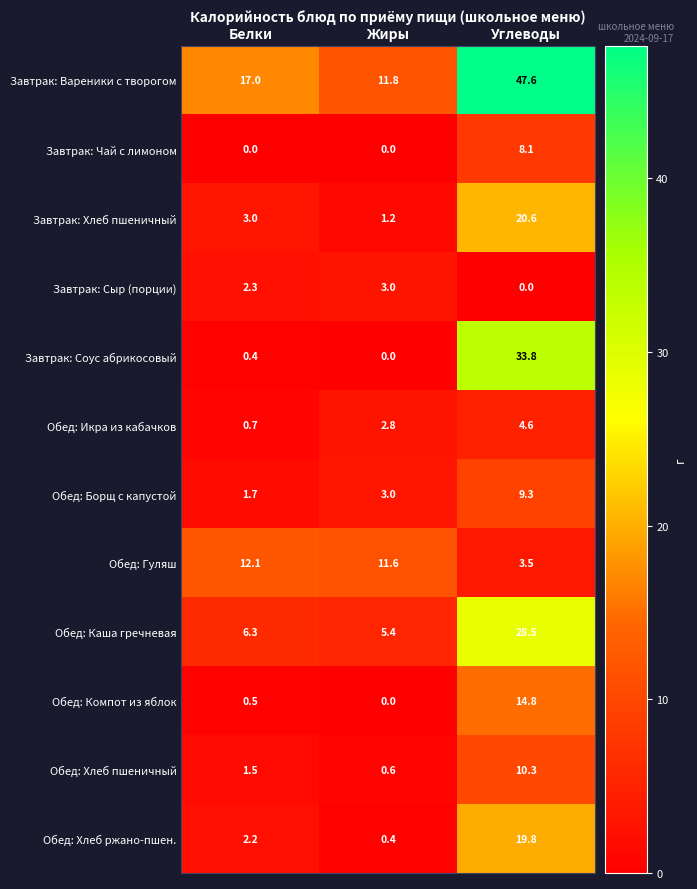

What is the sum of the Обед: Компот из яблок values at Жиры and Белки?

0.5